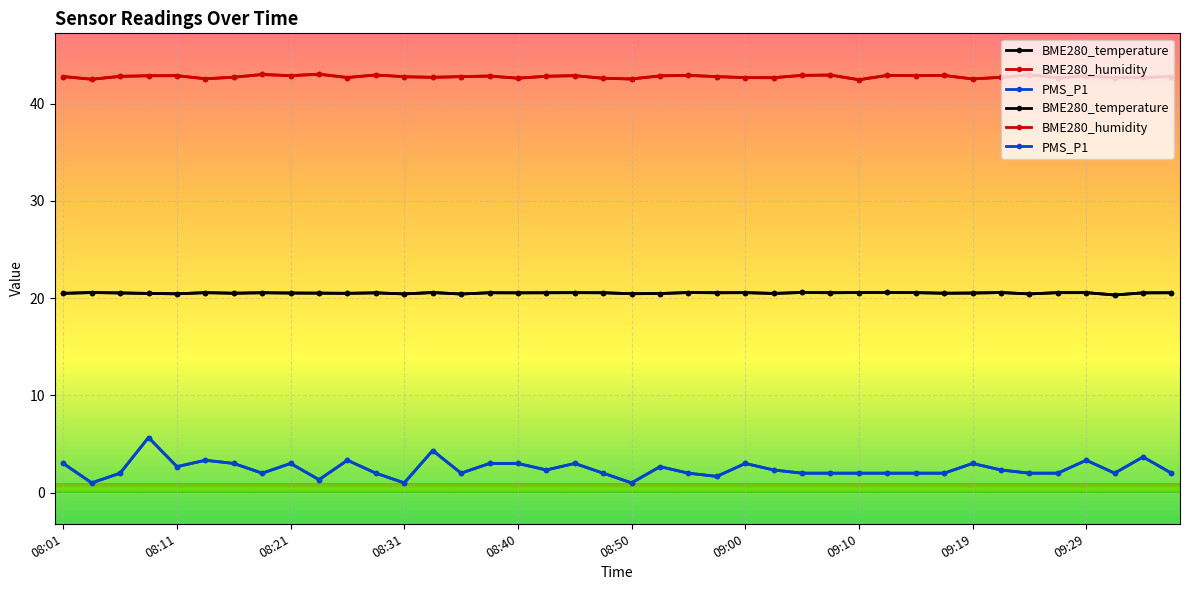

What is the sum of the BME280_temperature values at 09:29 and 09:32?

40.9